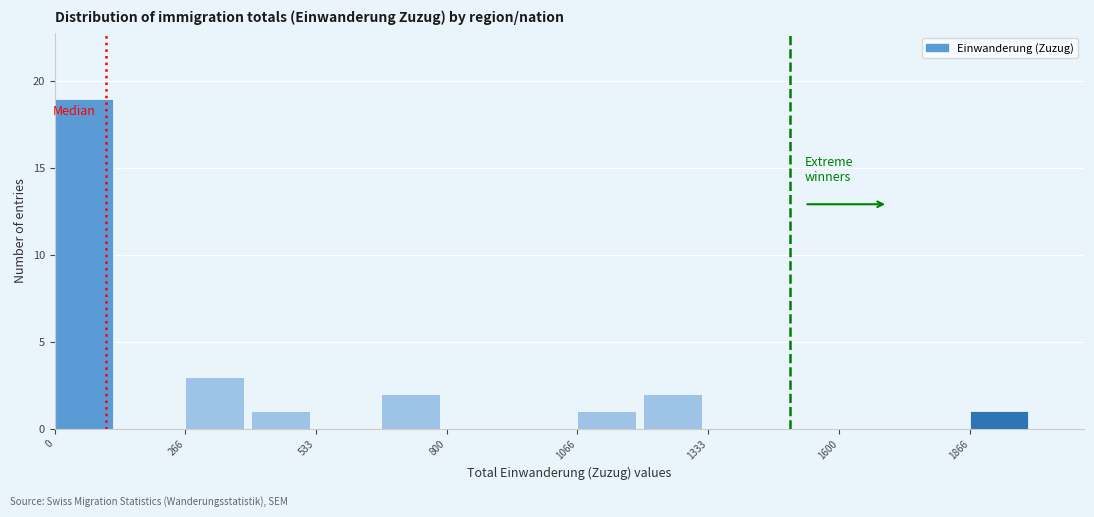

Read against the x-axis, roughly where is the centre of the tallest bar?

50